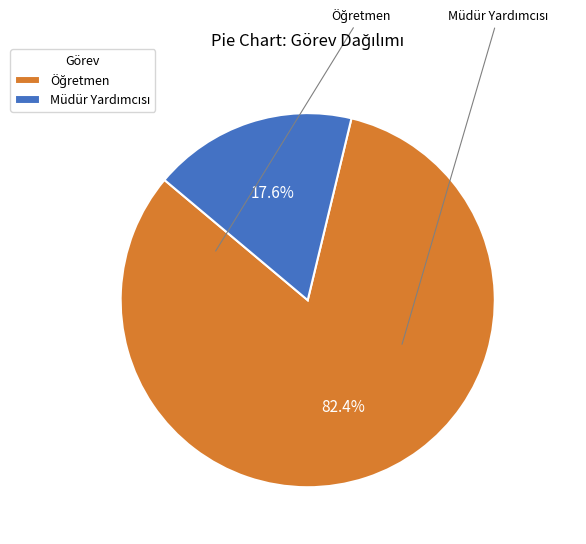

Is there any slice that represents more than half of the pie?

Yes